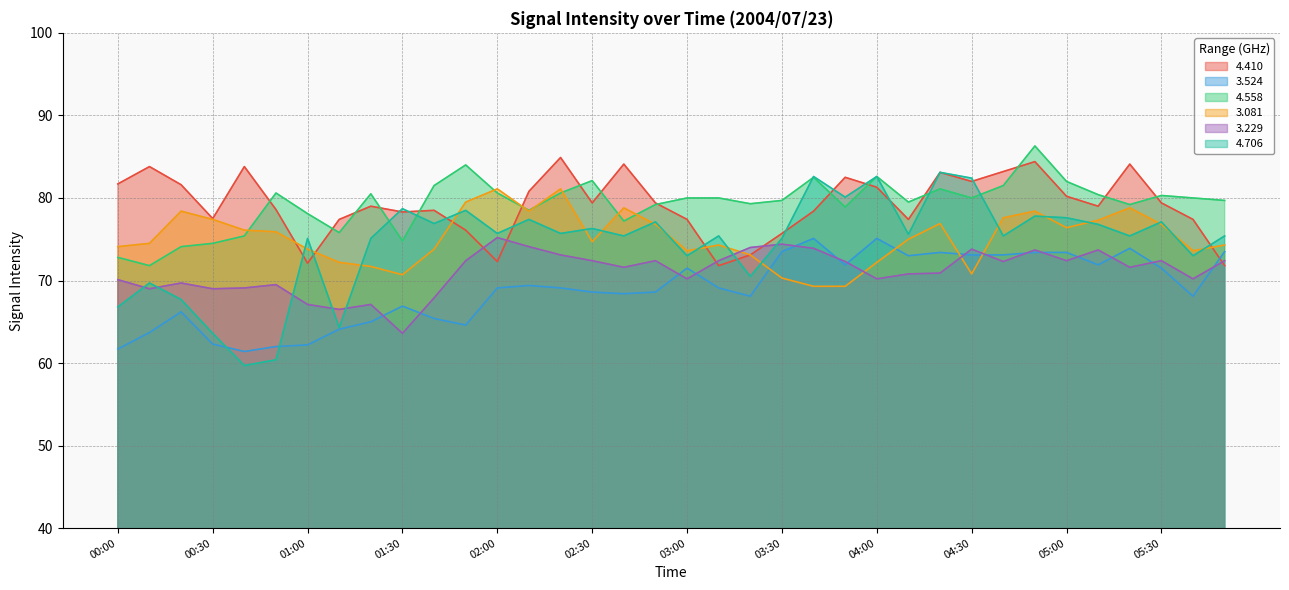

How many lines are shown in the chart?

6